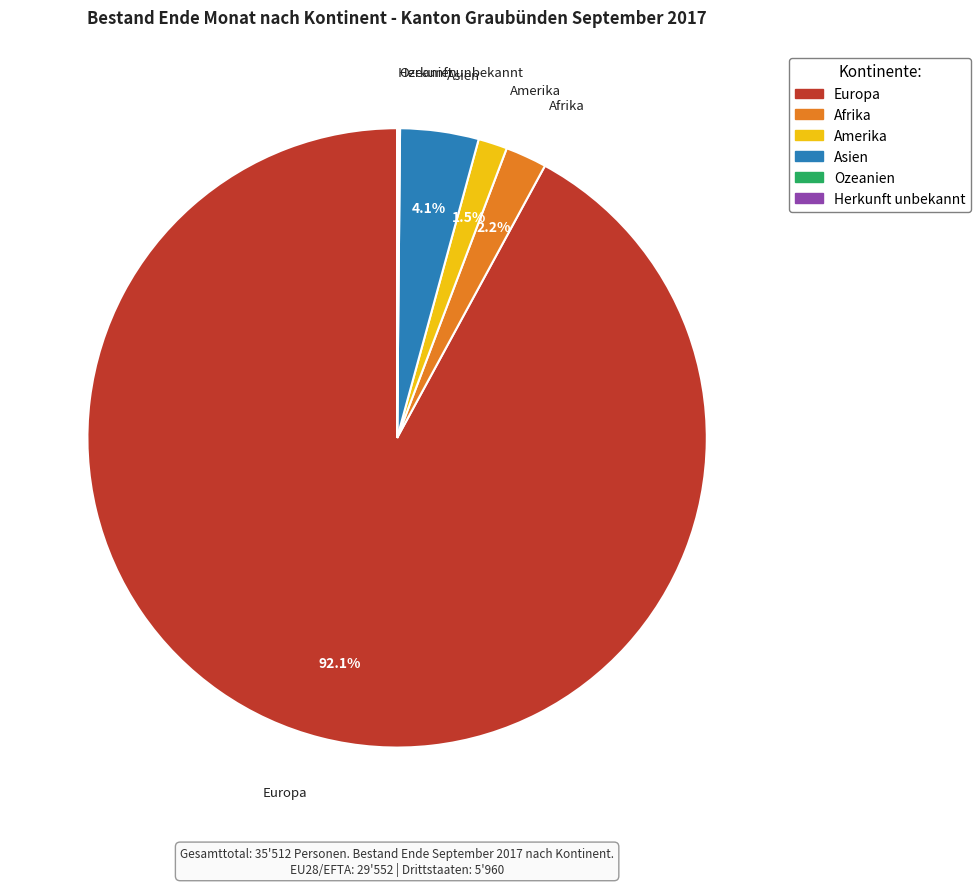

Combined, what portion of the pie is Amerika and Asien?

5.6%